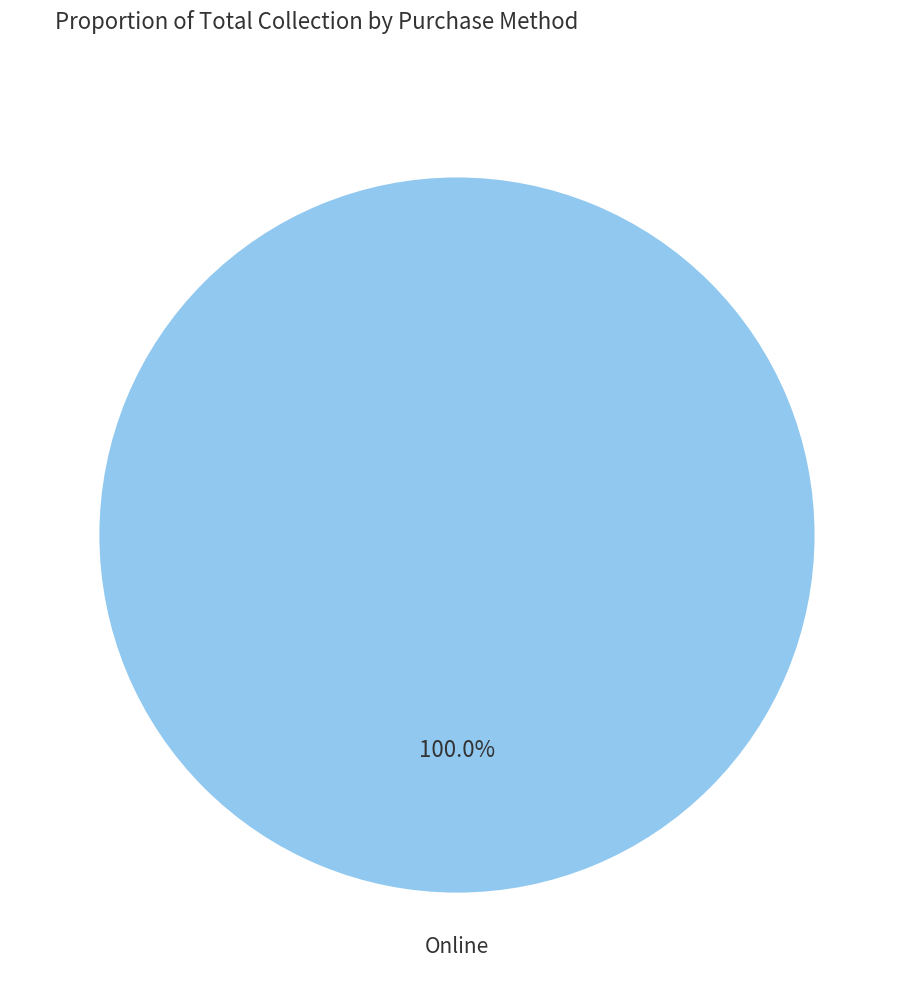

Is there any slice that represents more than half of the pie?

Yes